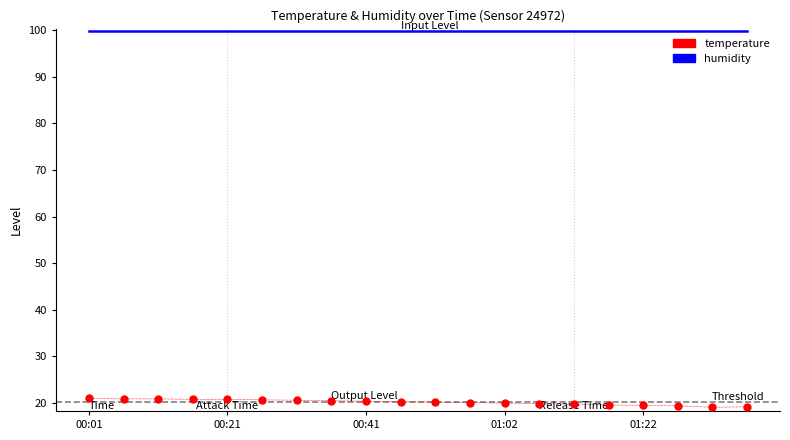

What is the minimum value shown in the chart?

19.0